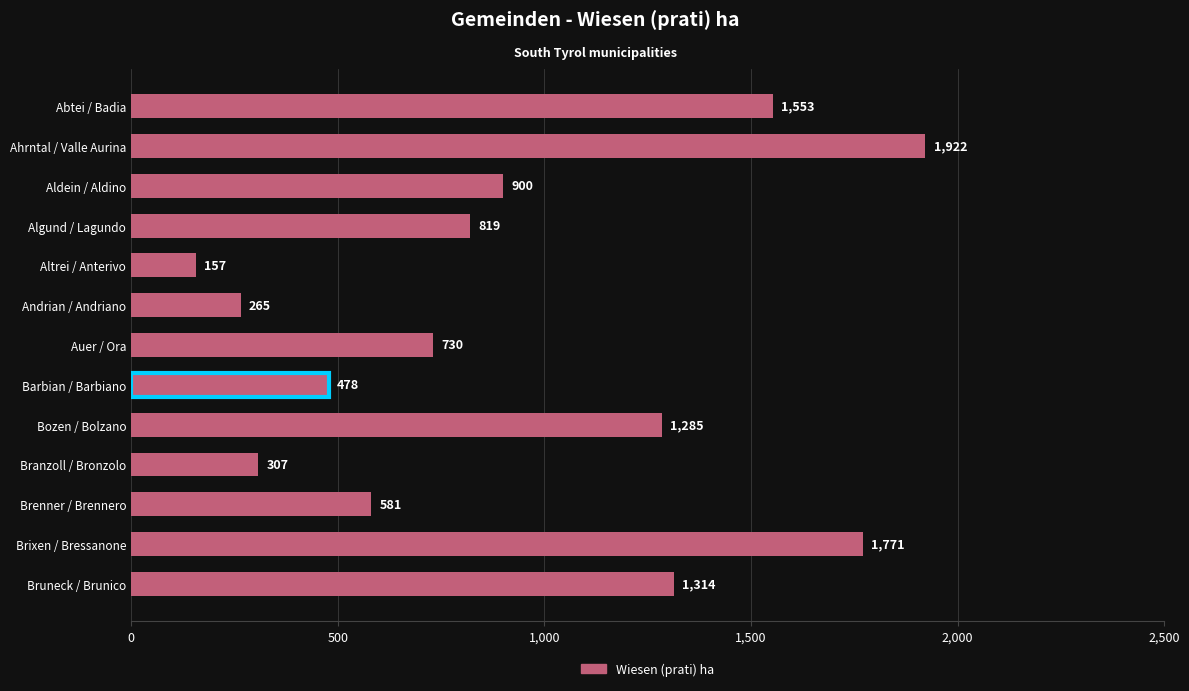

What is the sum of all values?

12082